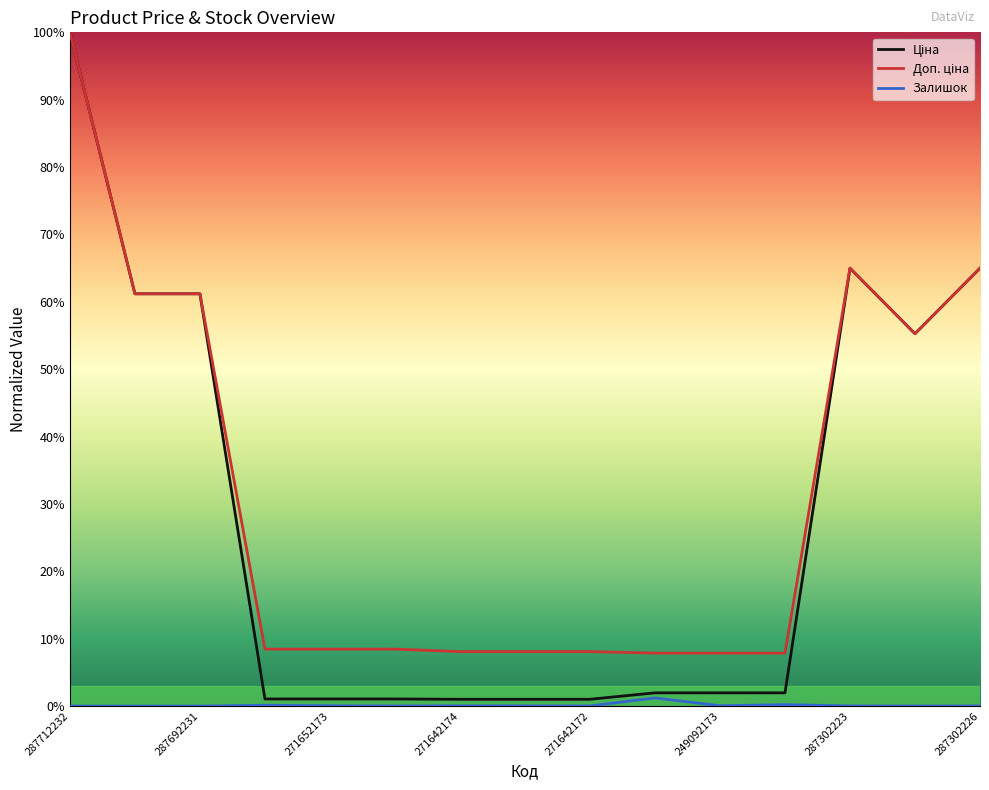

Does the chart have visible grid lines?

No